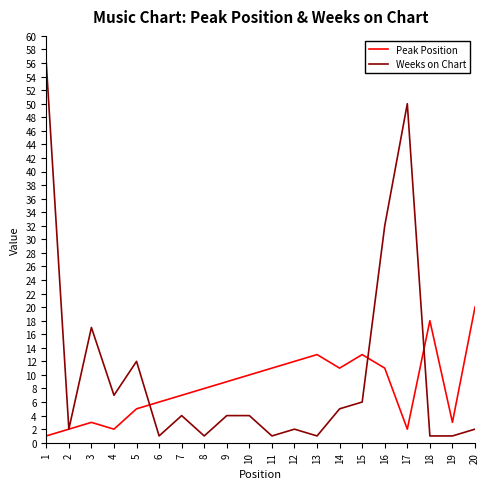

What is the sum of the Peak Position values at 6 and 8?

14